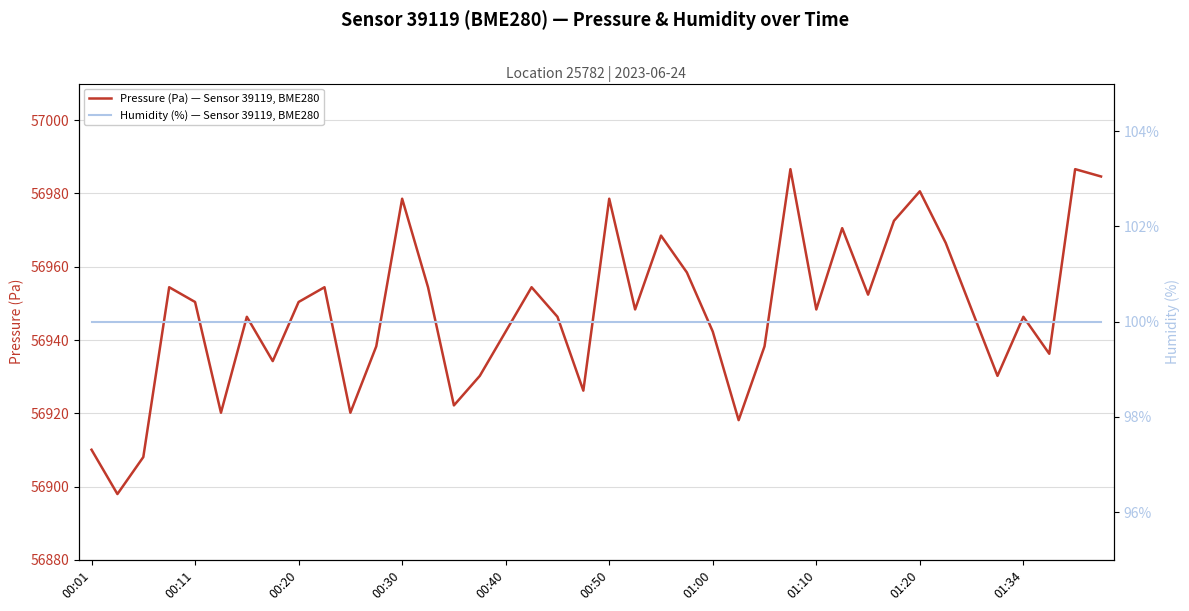

True or false: Humidity (%) — Sensor 39119, BME280 has more than 0 points higher than both neighbors.

False